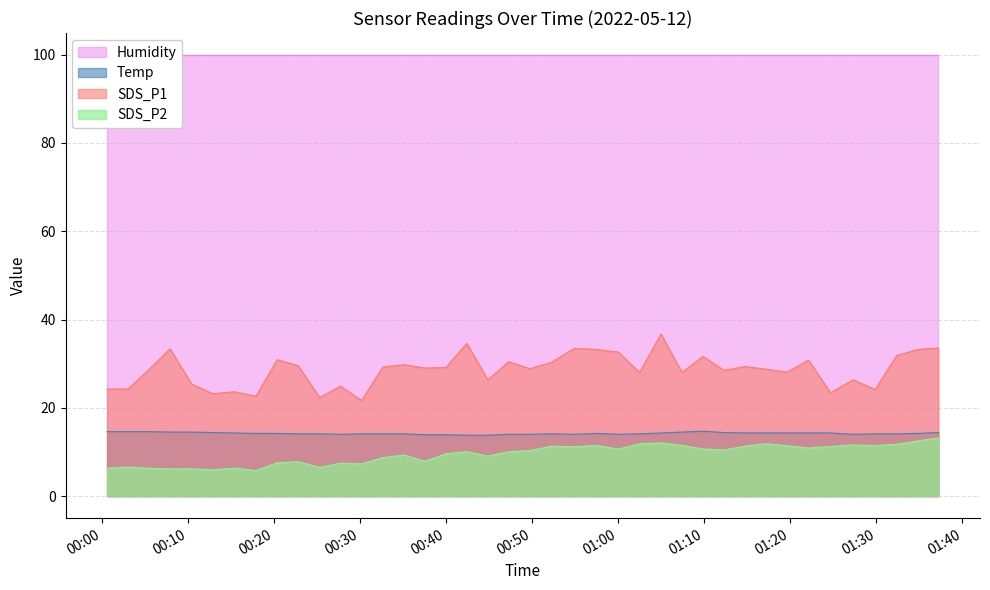

True or false: SDS_P2 and SDS_P1 cross at least once.

False